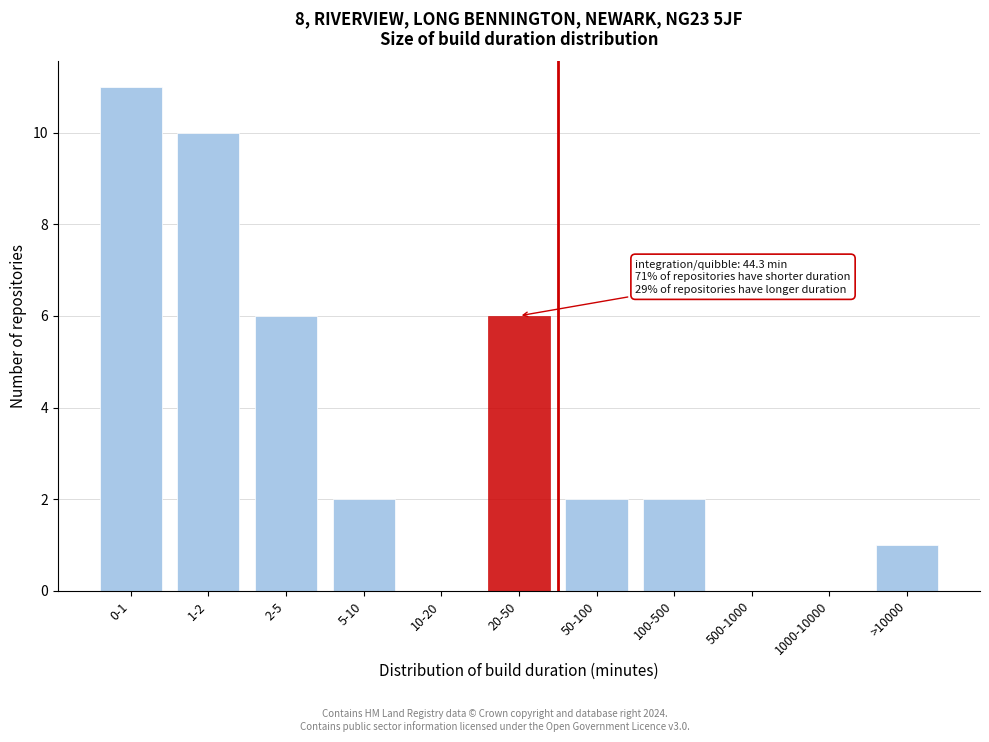

Reading left to right, transcribe all the data shown in this chart.

0-1=11	1-2=10	2-5=6	5-10=2	10-20=0	20-50=6	50-100=2	100-500=2	500-1000=0	1000-10000=0	>10000=1